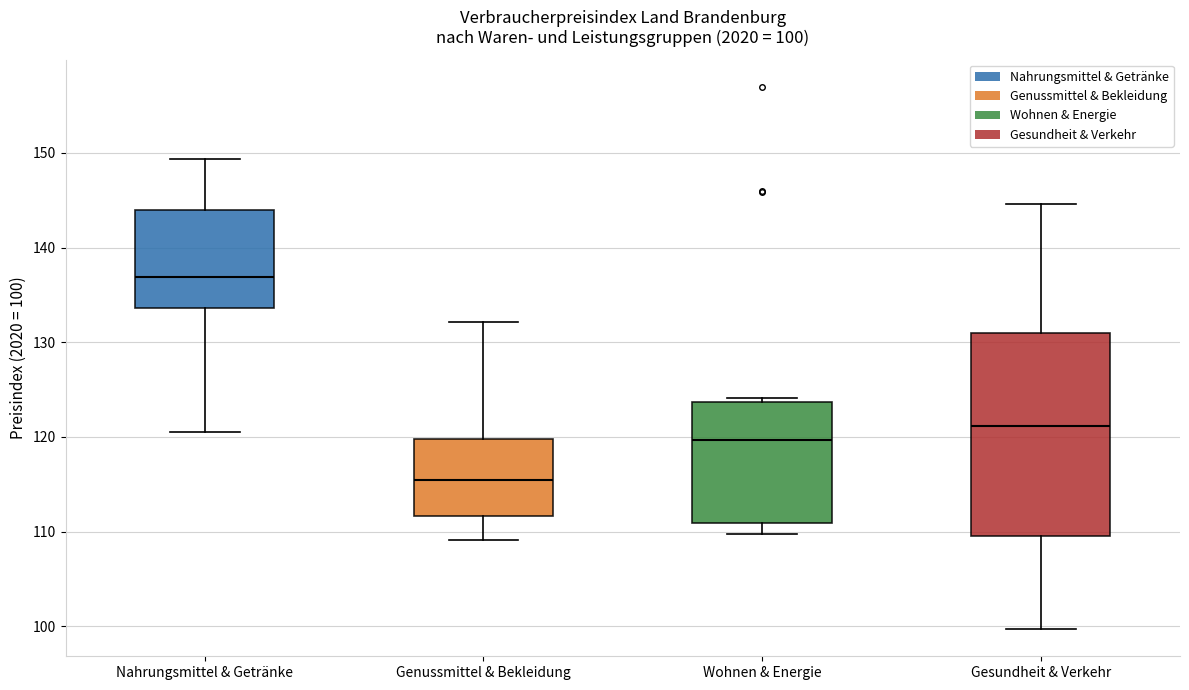

Which box is the tallest, from its lower edge to its upper edge?

Gesundheit & Verkehr